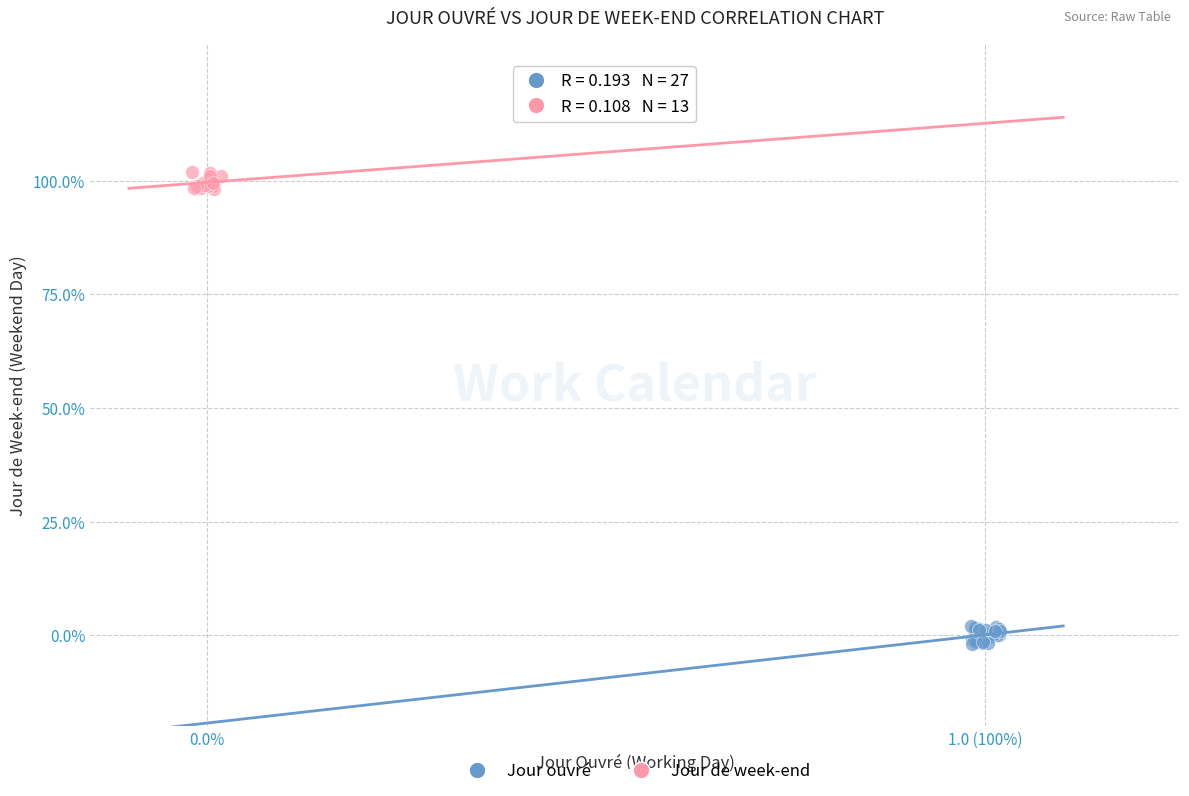

Which series reaches the minimum Y coordinate?

Jour ouvré